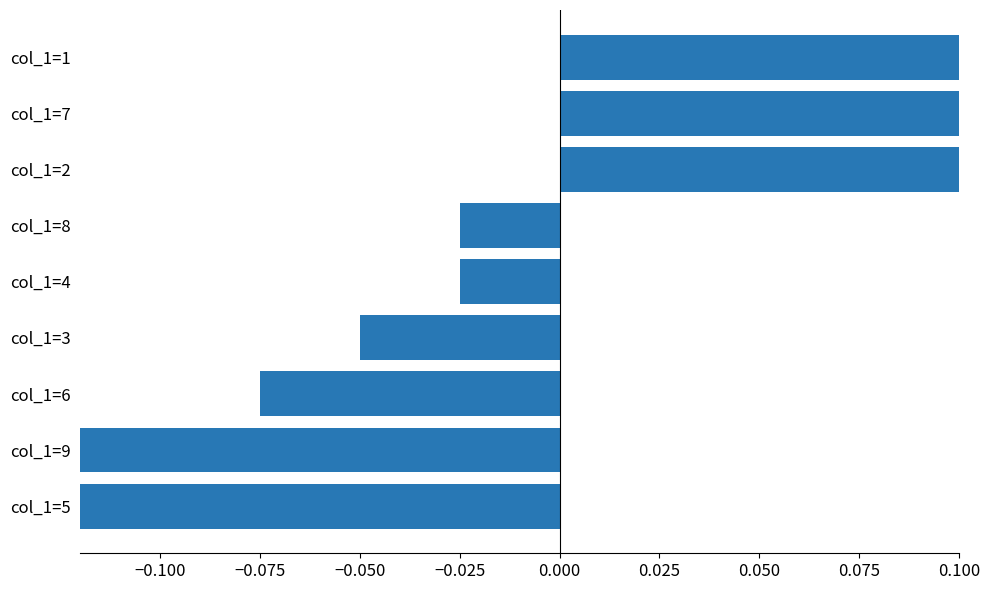

True or false: the data shows -0.0 at col_1=8.

False